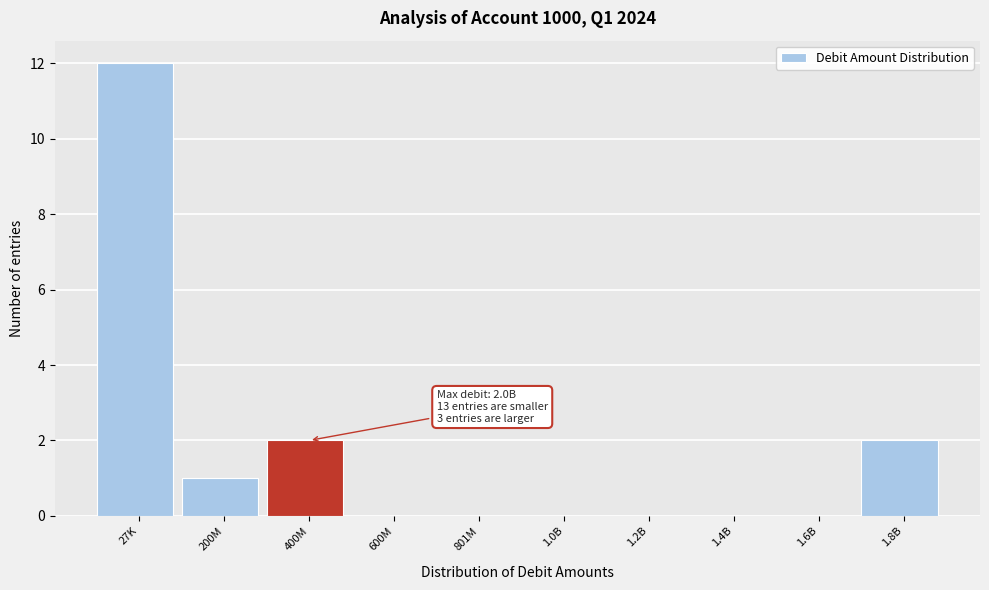

Reading right to left, what are all the values shown in this chart?

1.8B=2	1.6B=0	1.4B=0	1.2B=0	1.0B=0	801M=0	600M=0	400M=2	200M=1	27K=12